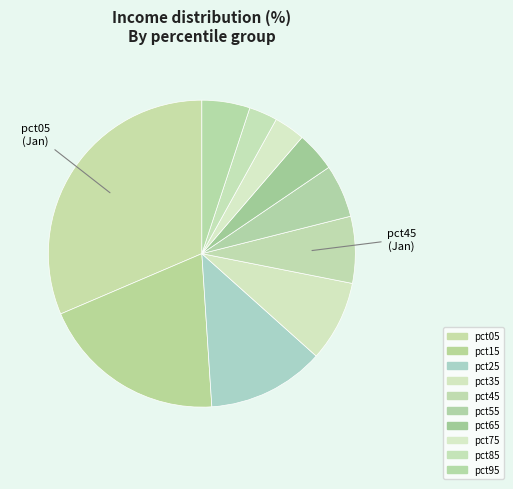

Is it true that pct85 is 3% of the pie?

True